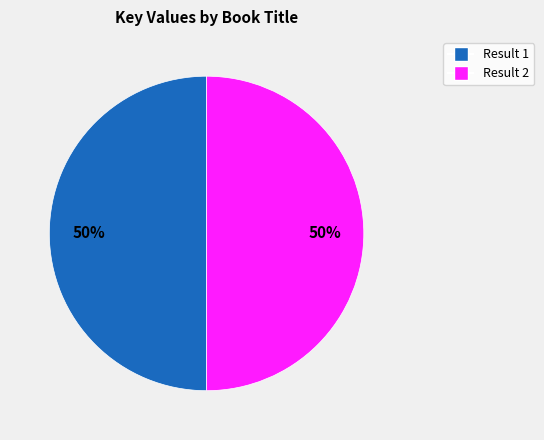

To the nearest percent, what is the average slice percentage?

50%